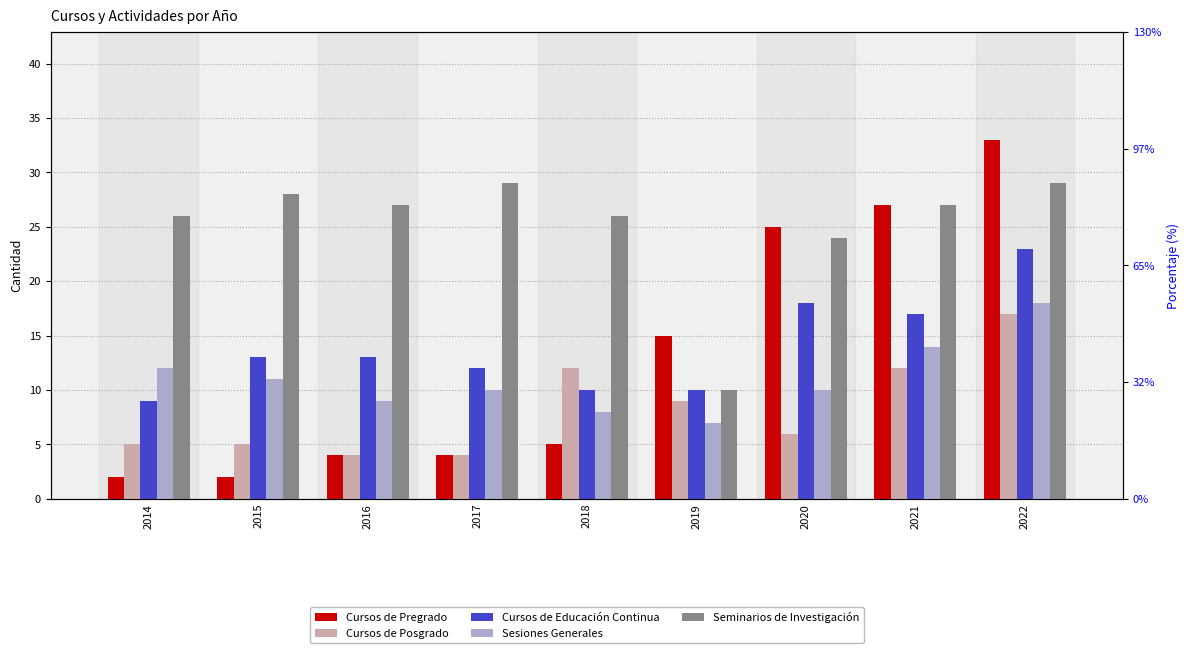

What is the difference between the second highest and minimum values in the Cursos de Pregrado series?

25